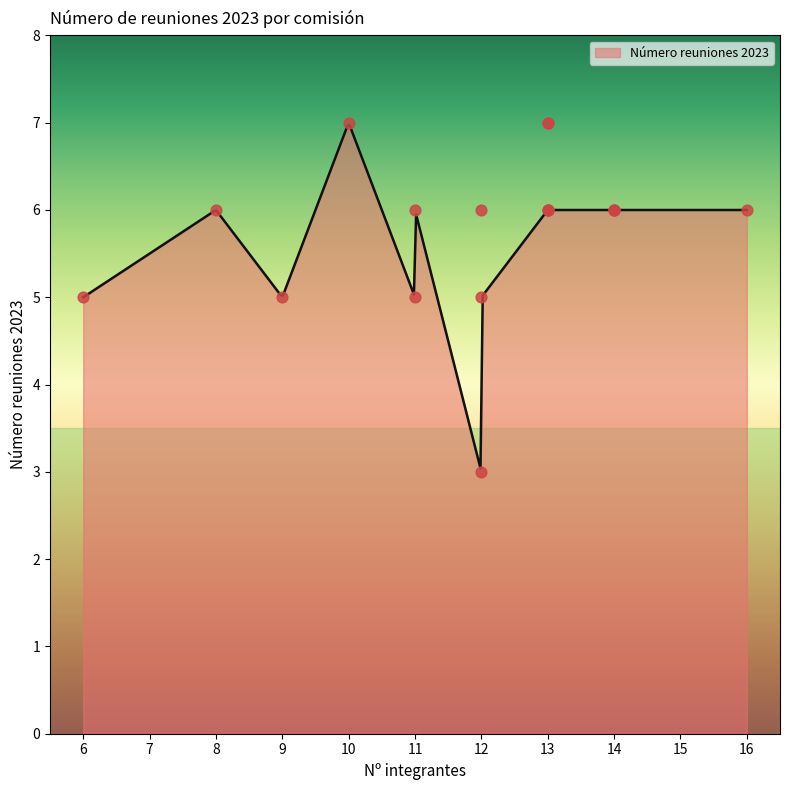

What is the ratio of the value at 10 to the value at 9?

1.4